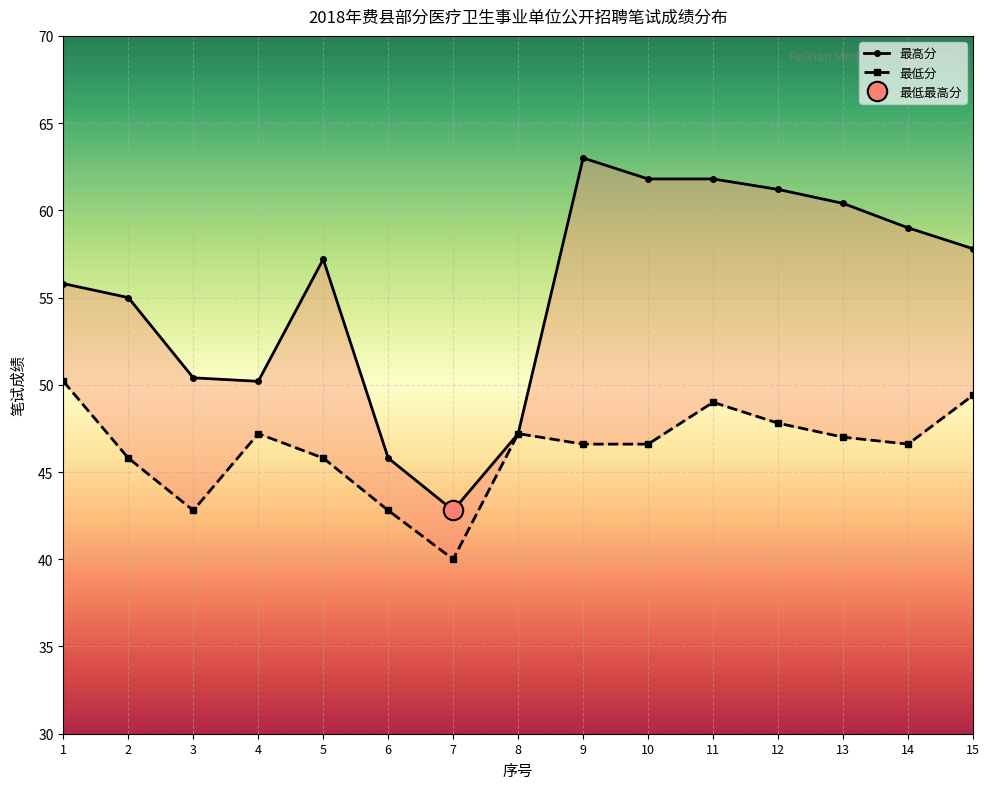

True or false: 最低分 has a value of 49.0 at 11.

True